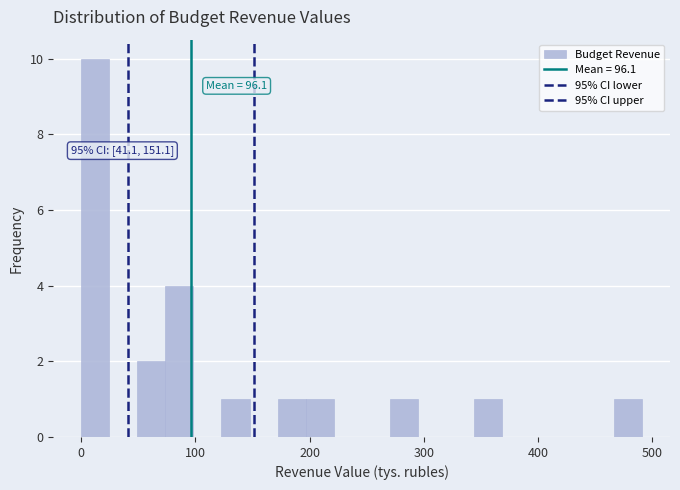

Read against the x-axis, roughly where is the centre of the tallest bar?

10